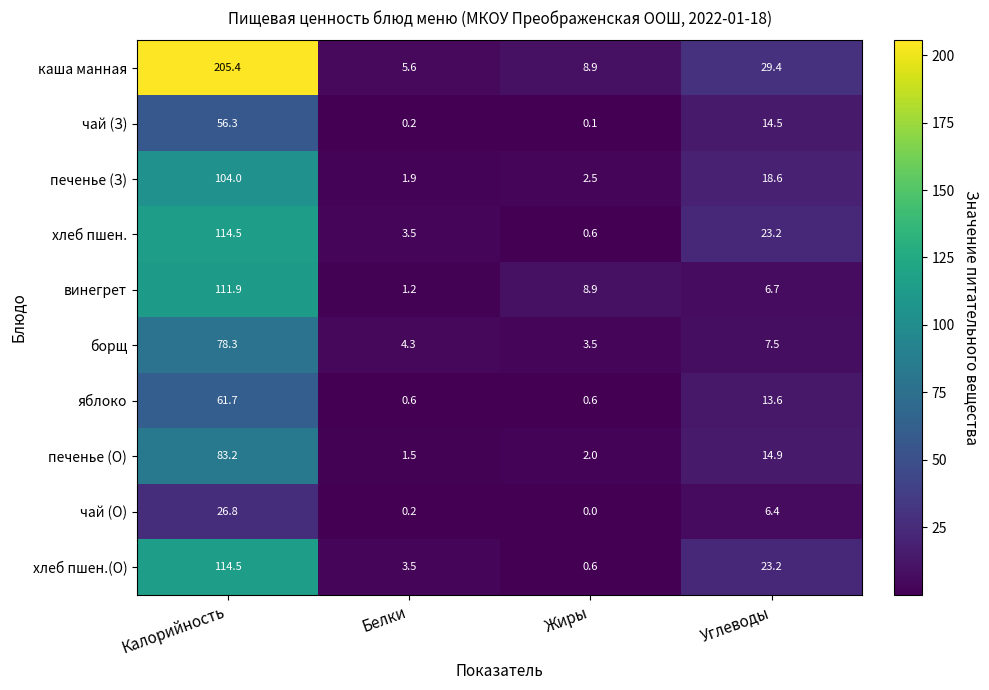

What is the average value of the яблоко series?

19.1